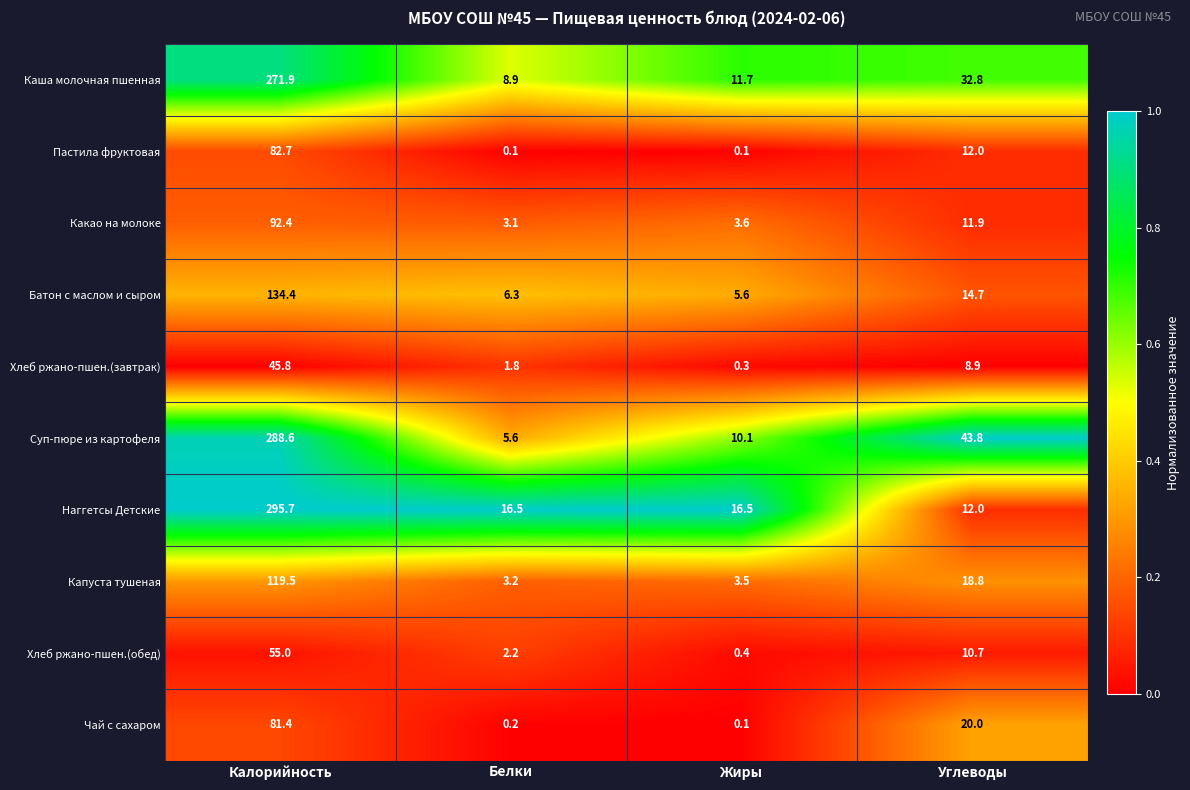

What is the total value across all series at Калорийность?

1467.4